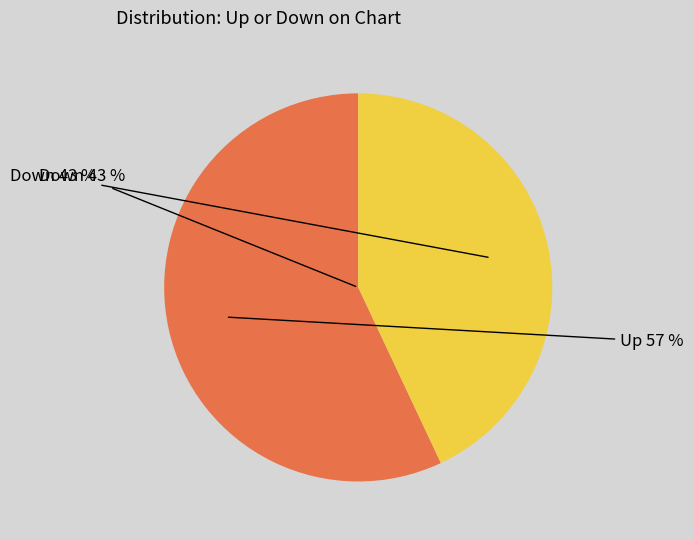

To the nearest percent, what portion does up represent?

57%